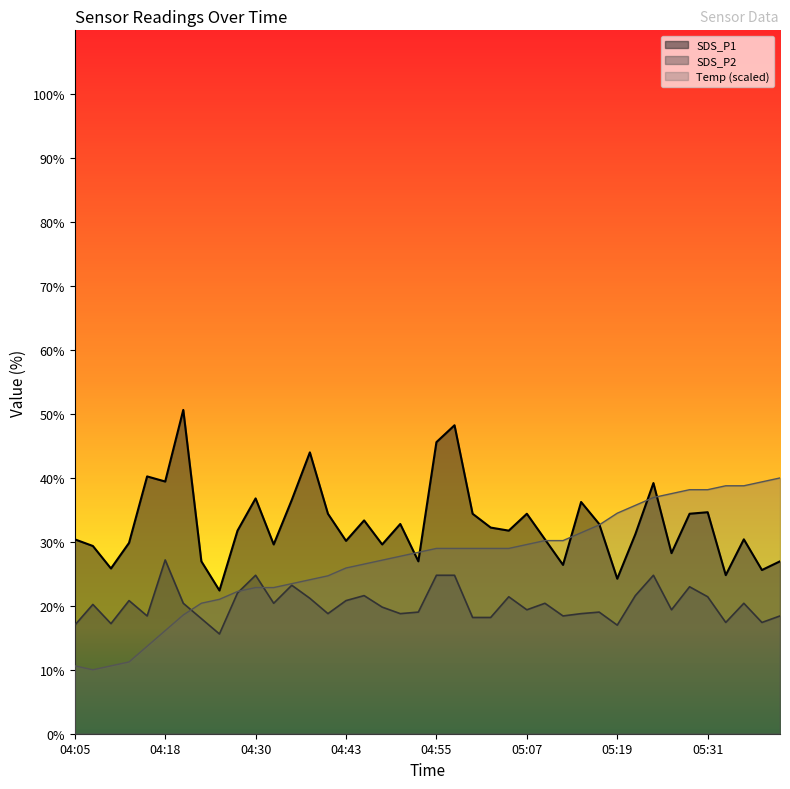

Which series ends up on top after the final intersection of SDS_P1 and Temp?

Temp